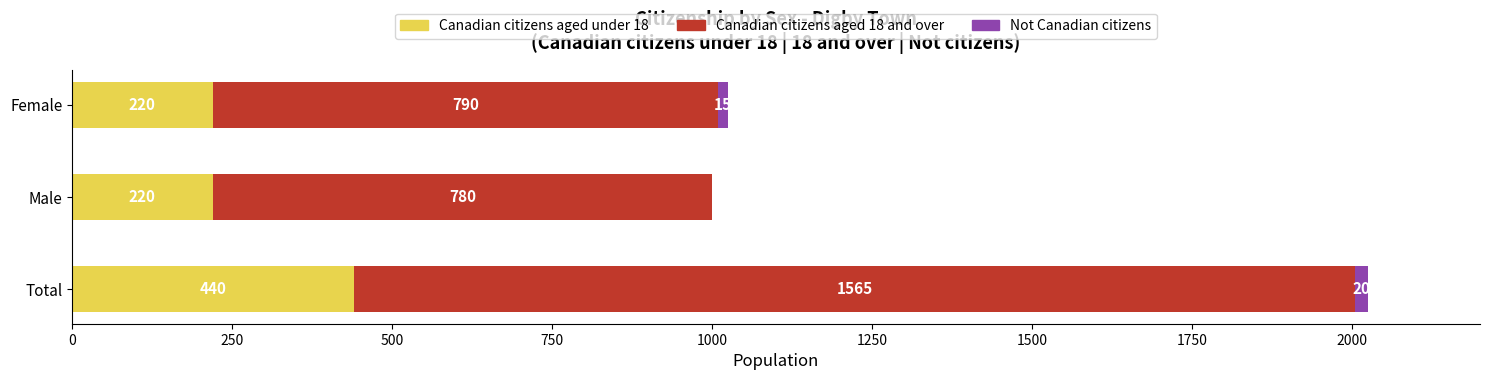

How many groups of bars are there?

3